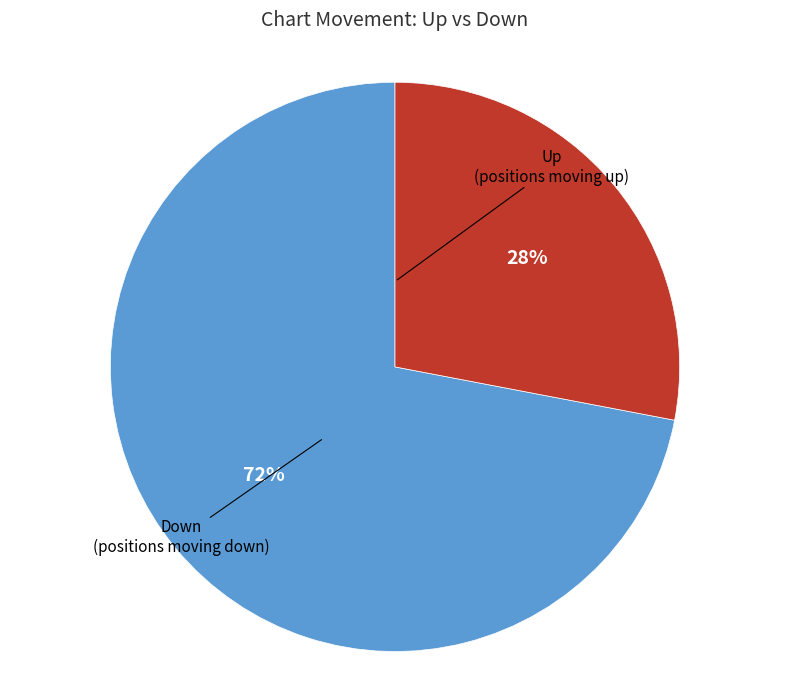

Is Down the majority of the pie?

No